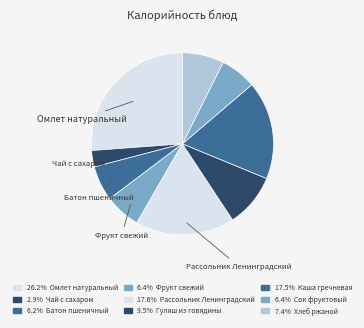

How many segments does this pie chart have?

9